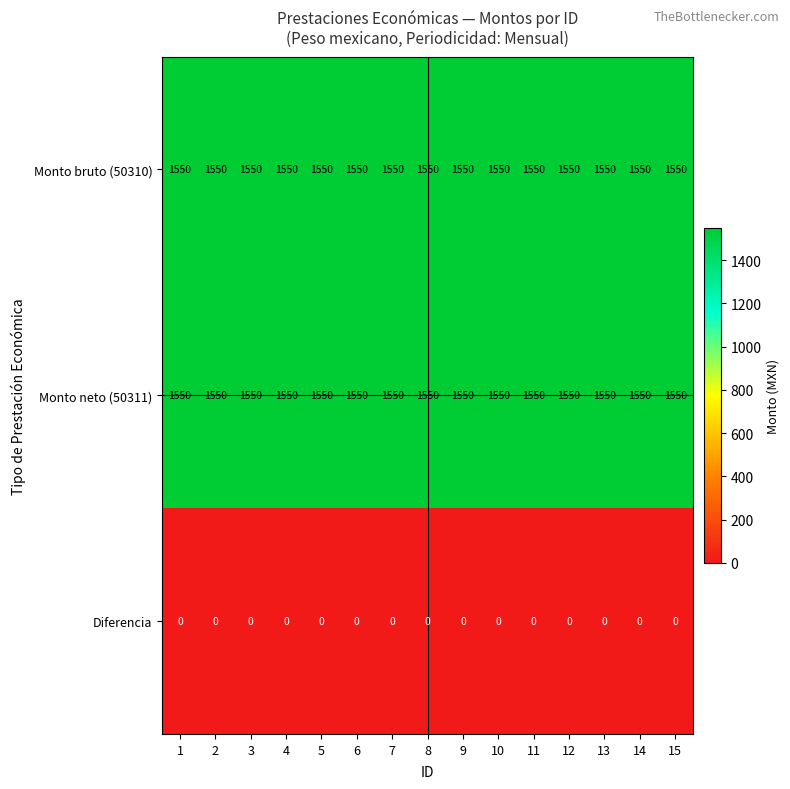

What is the maximum value shown in the chart?

1550